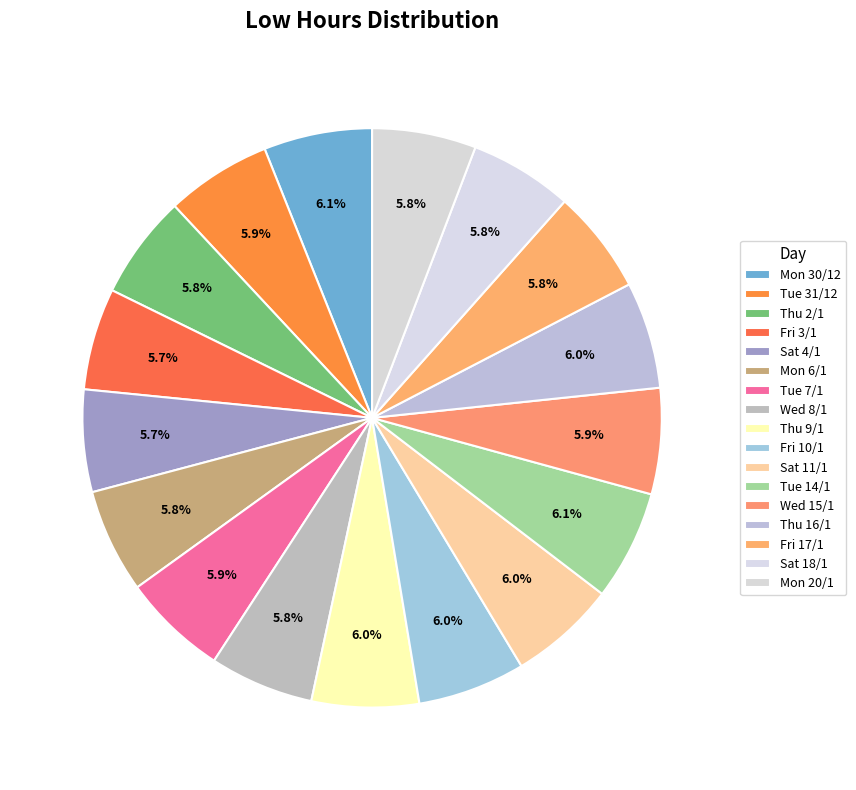

To the nearest percent, what is the average slice percentage?

6%